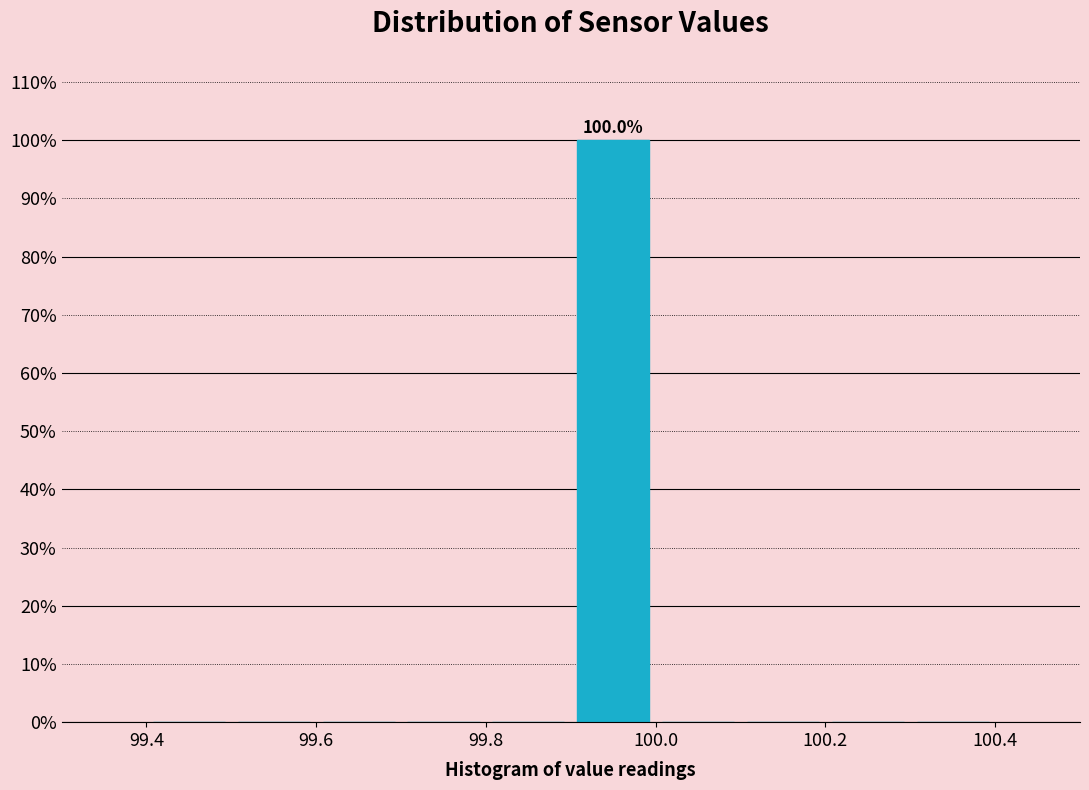

Which range on the x-axis has the tallest bar?

99.9 to 100.0